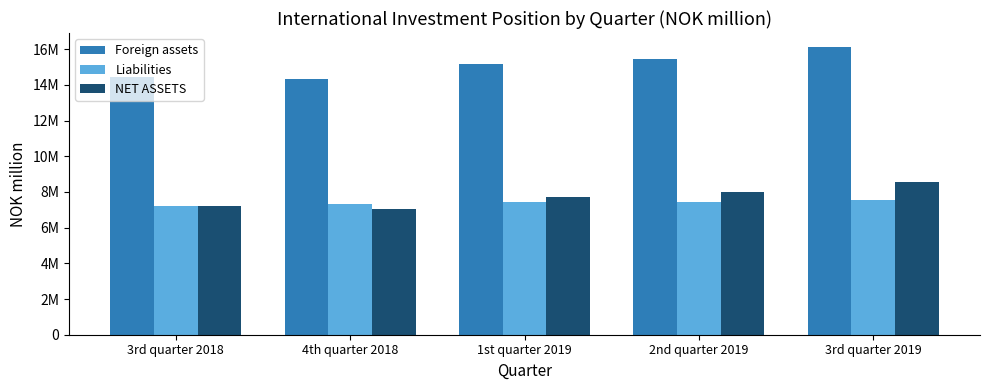

What is the value of the Liabilities bar at the 4th from the left?

7441037